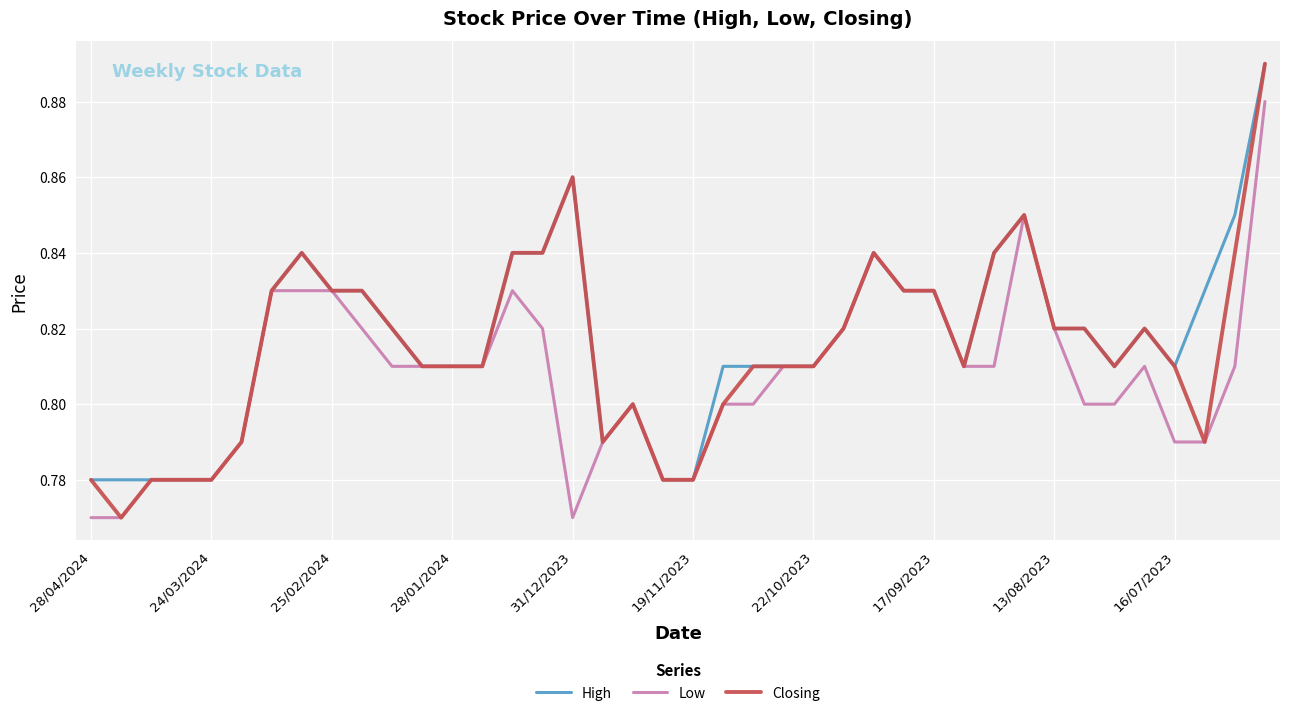

Which series has the largest range (max minus min)?

Closing